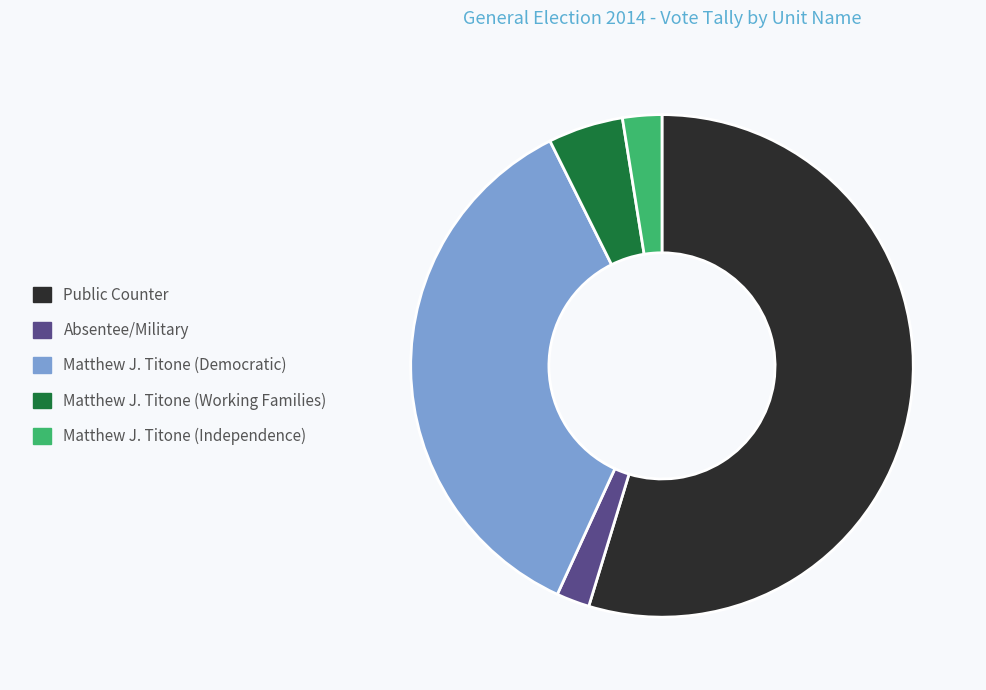

Does any single category account for the majority?

Yes